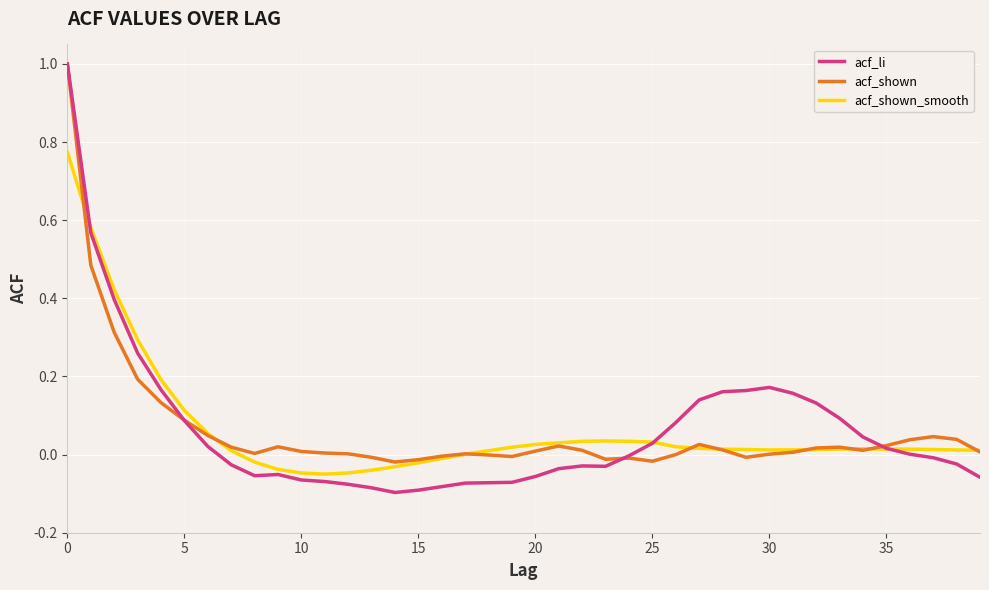

Which series has the largest range (max minus min)?

acf_li